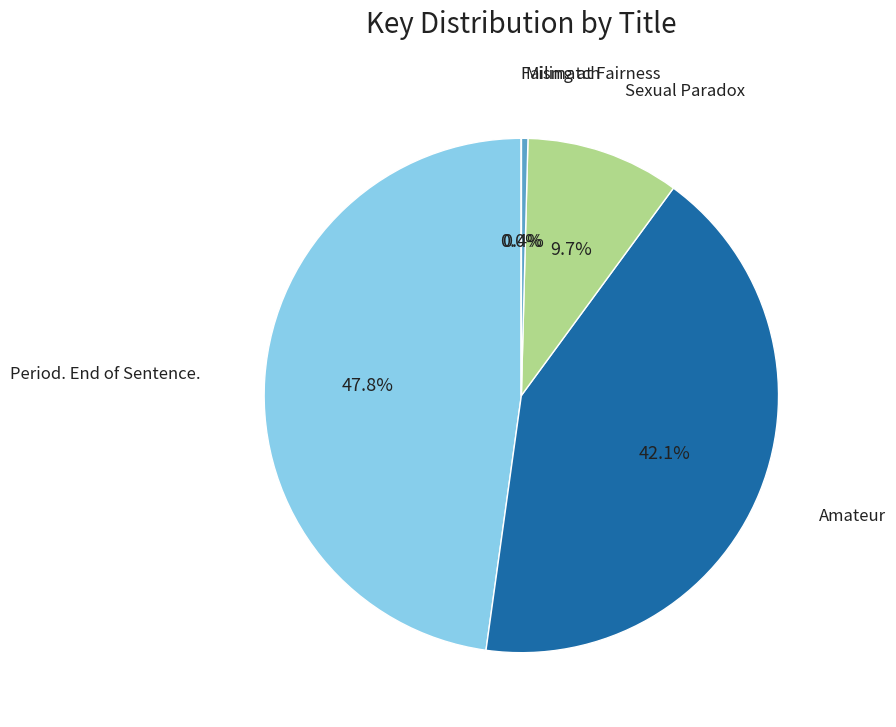

Does any single category account for the majority?

No